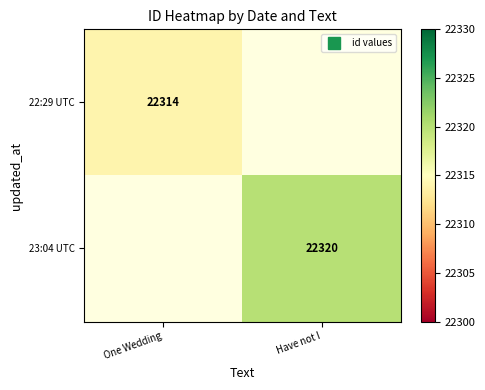

How many distinct data groups are displayed?

2